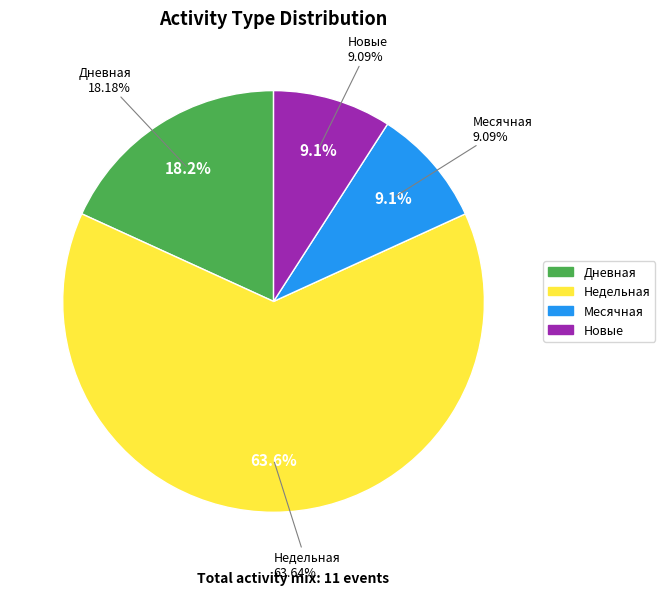

The Месячная slice represents 1% of the pie. True or false?

False